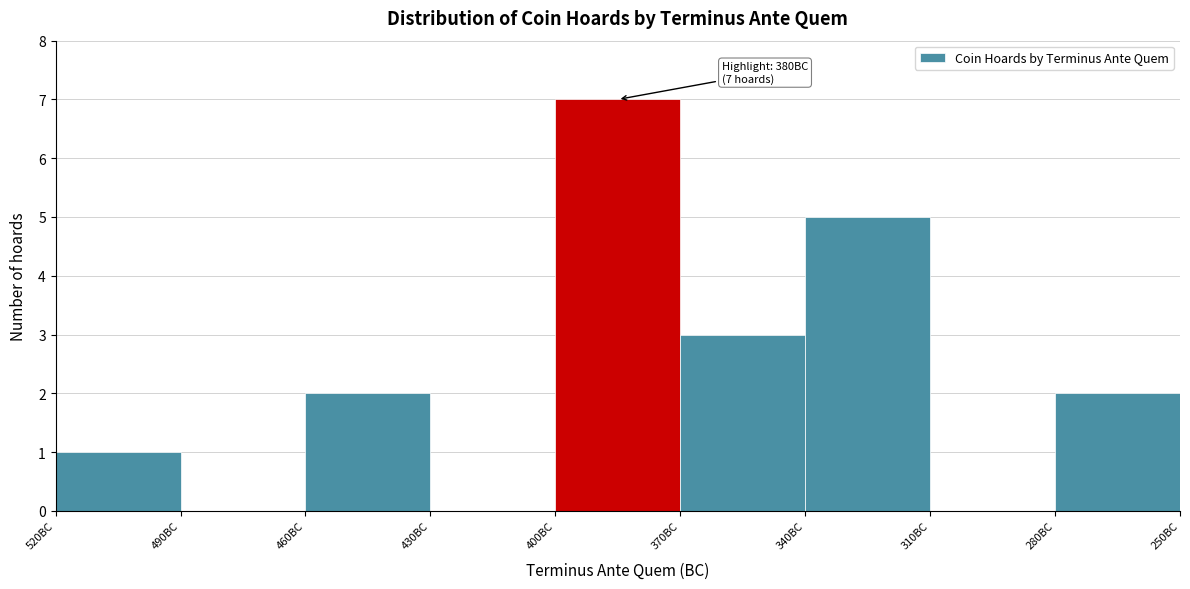

Reading right to left, what are all the values shown in this chart?

280BC=2	310BC=0	340BC=5	370BC=3	400BC=7	430BC=0	460BC=2	490BC=0	520BC=1